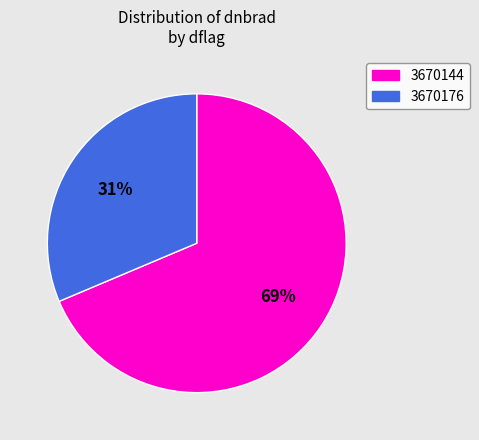

Combined, do 3670176 and 3670144 account for over 50%?

Yes